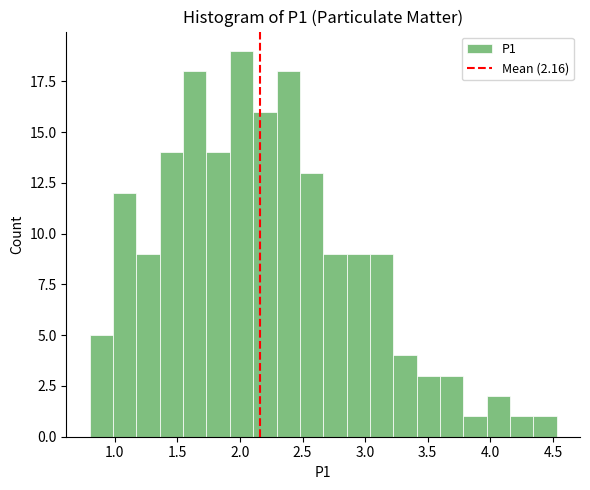

Read against the x-axis, roughly where is the centre of the tallest bar?

2.00